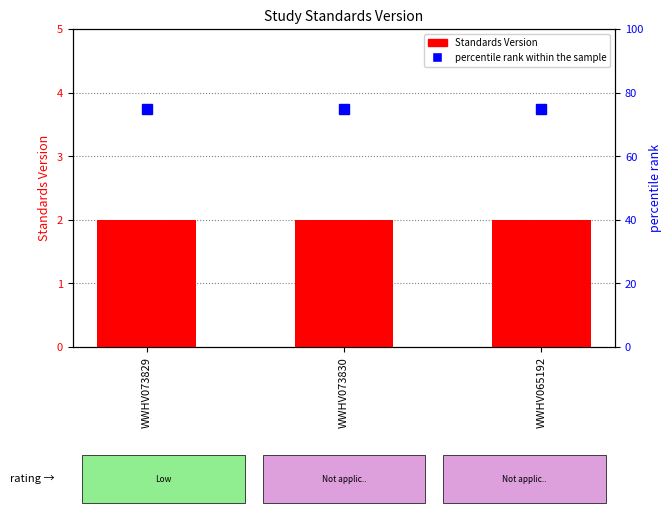

Which label corresponds to the largest value in the chart?

WWHV073829